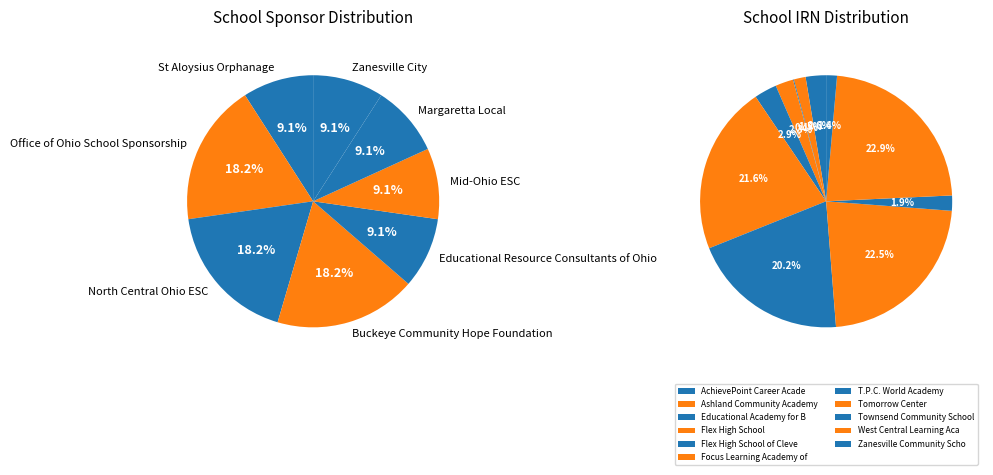

How many slices are in this pie chart?

11